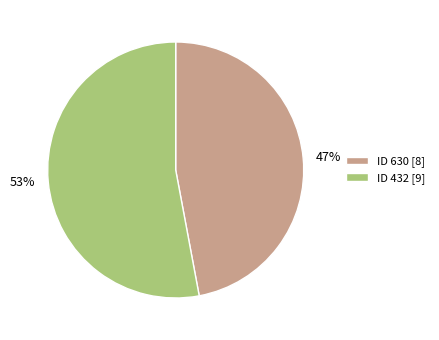

The ID 630 [8] slice represents 47% of the pie. True or false?

True